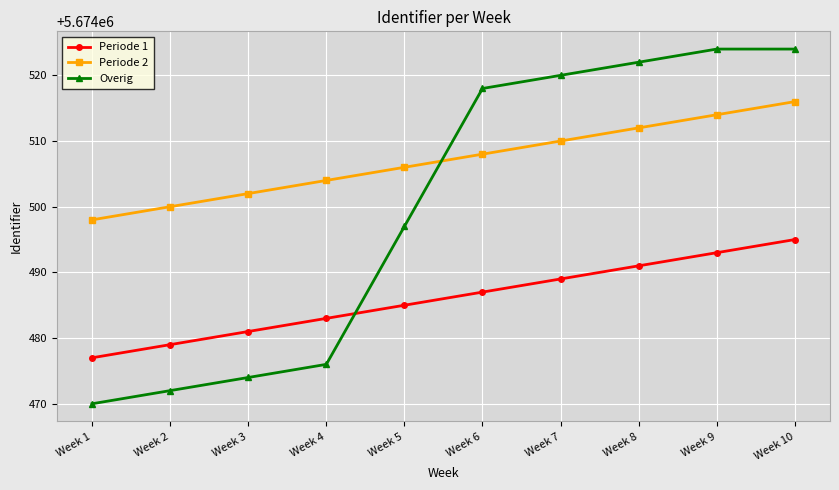

What value does the Periode 1 series have at Week 1, to the nearest 10?

5674480